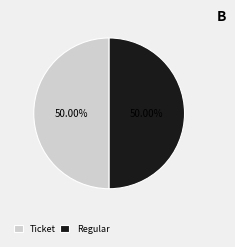

Combined, do Regular and Ticket account for over 50%?

Yes